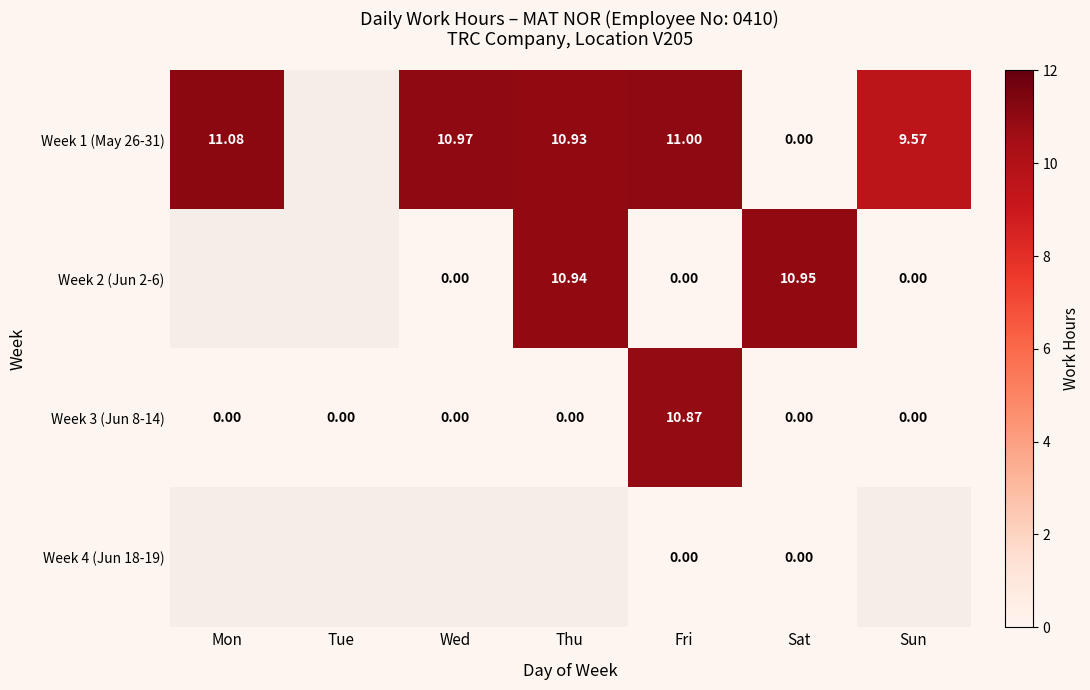

Rank the series at Fri from highest to lowest value.

Week 1 (May 26-31), Week 3 (Jun 8-14), Week 2 (Jun 2-6), Week 4 (Jun 18-19)